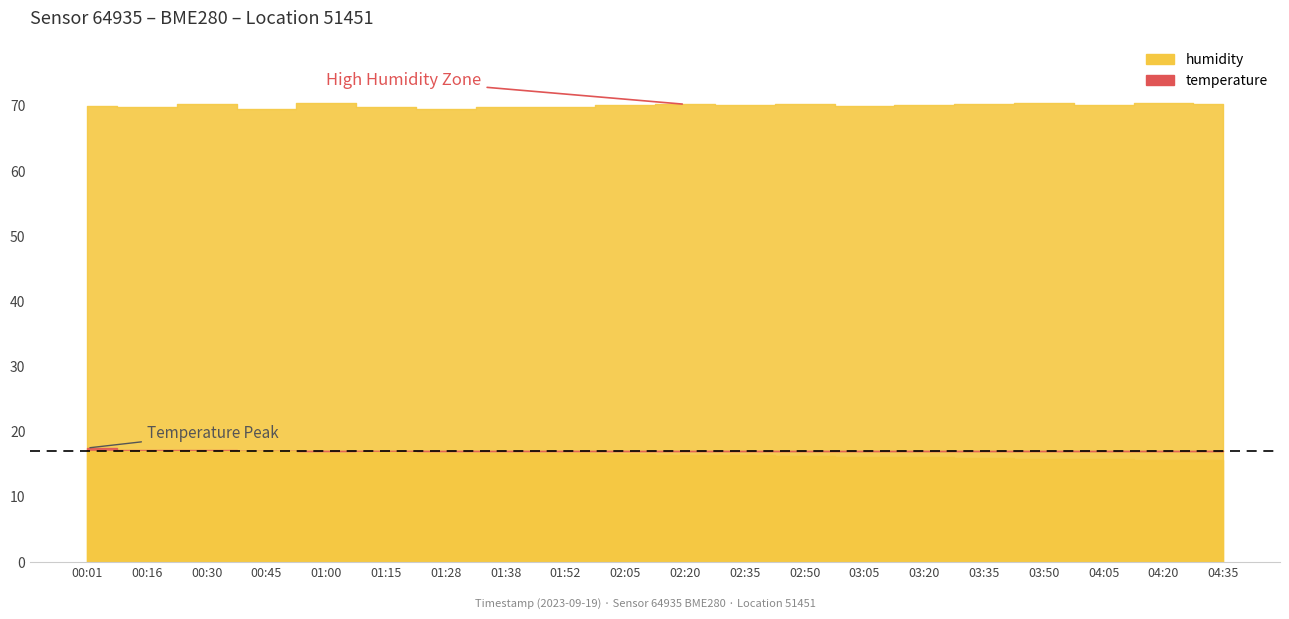

Rank the categories by humidity value from highest to lowest.

03:50, 01:00, 04:20, 02:50, 03:35, 00:30, 02:20, 04:35, 04:05, 03:20, 02:05, 02:35, 03:05, 00:01, 01:38, 01:52, 00:16, 01:15, 01:28, 00:45